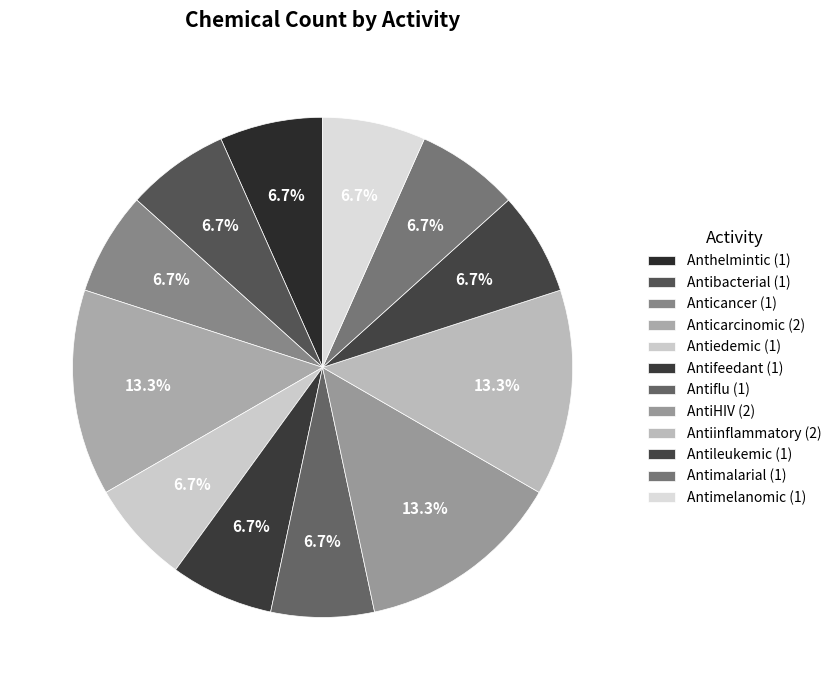

To the nearest percent, what percentage of the pie is Antibacterial?

7%